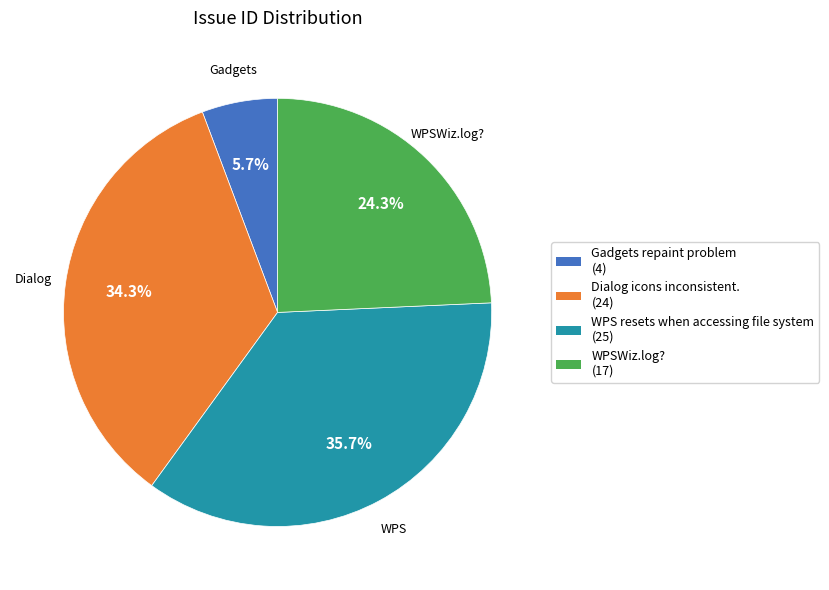

Combined, what portion of the pie is WPSWiz.log? and WPS resets when accessing file system?

60.0%